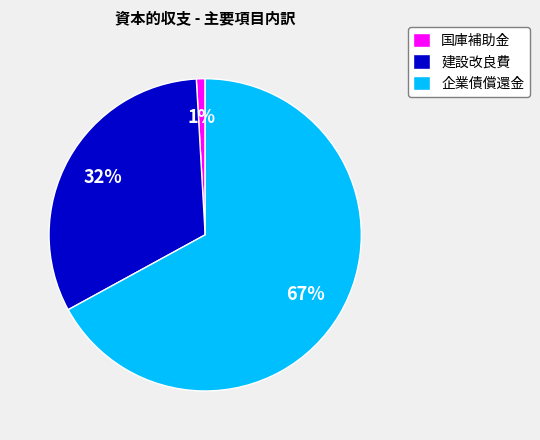

To the nearest percent, what is the difference between the largest and smallest slice percentages?

66%